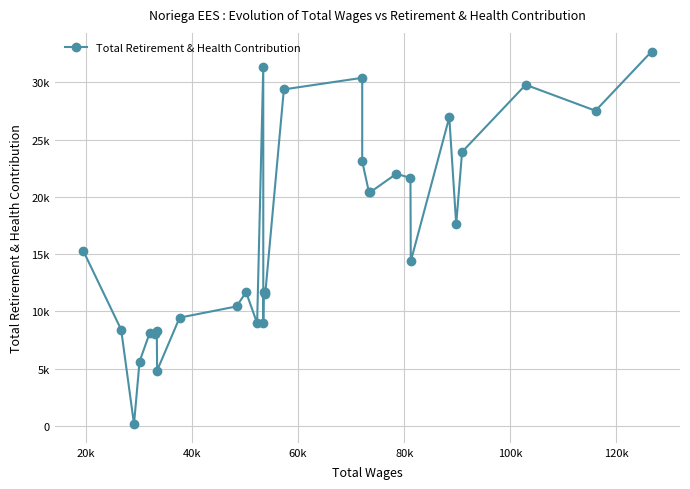

Does the chart display data point markers on the line(s)?

Yes